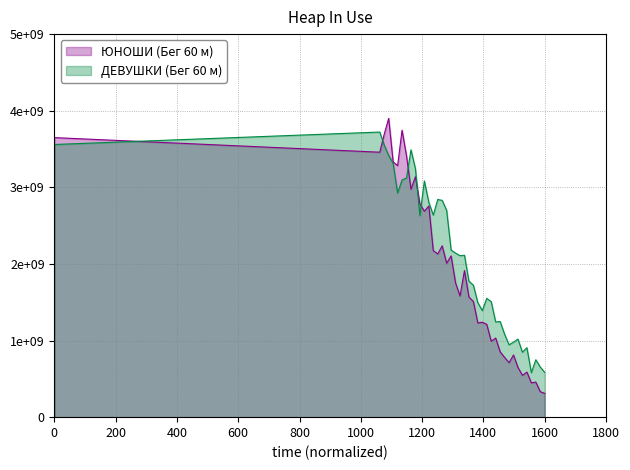

After their last crossing, which series has the higher values: ЮНОШИ (Бег 60 м) or ДЕВУШКИ (Бег 60 м)?

ДЕВУШКИ (Бег 60 м)